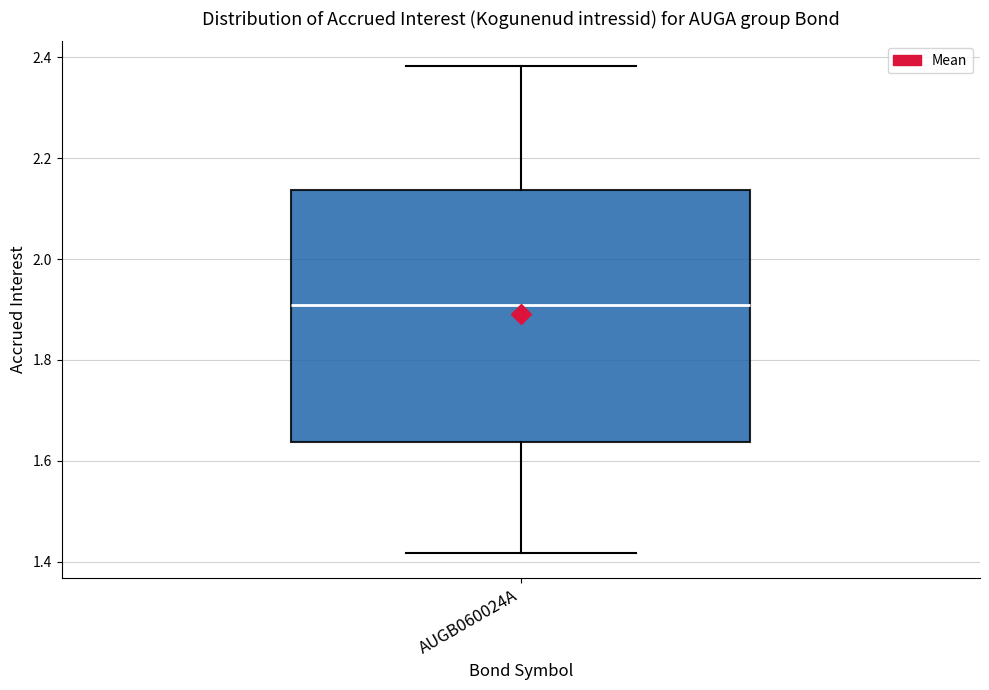

Transcribe this box plot: give where the median line is, the range the box spans, and where the two whiskers end, as read against the y-axis. The values are not printed on the chart, so give them approximately, as read against the axis.

median 1.90, box 1.64 to 2.14, whiskers 1.42 to 2.38